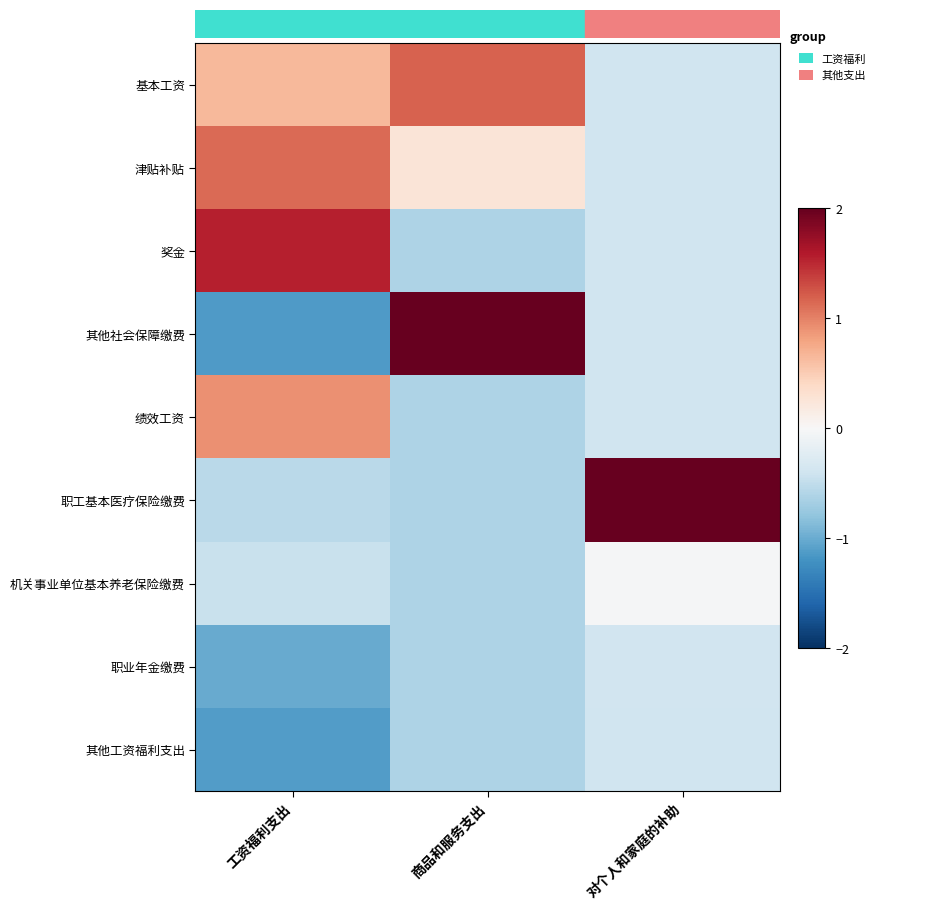

Which has a higher value, 对个人和家庭的补助 or 商品和服务支出?

商品和服务支出